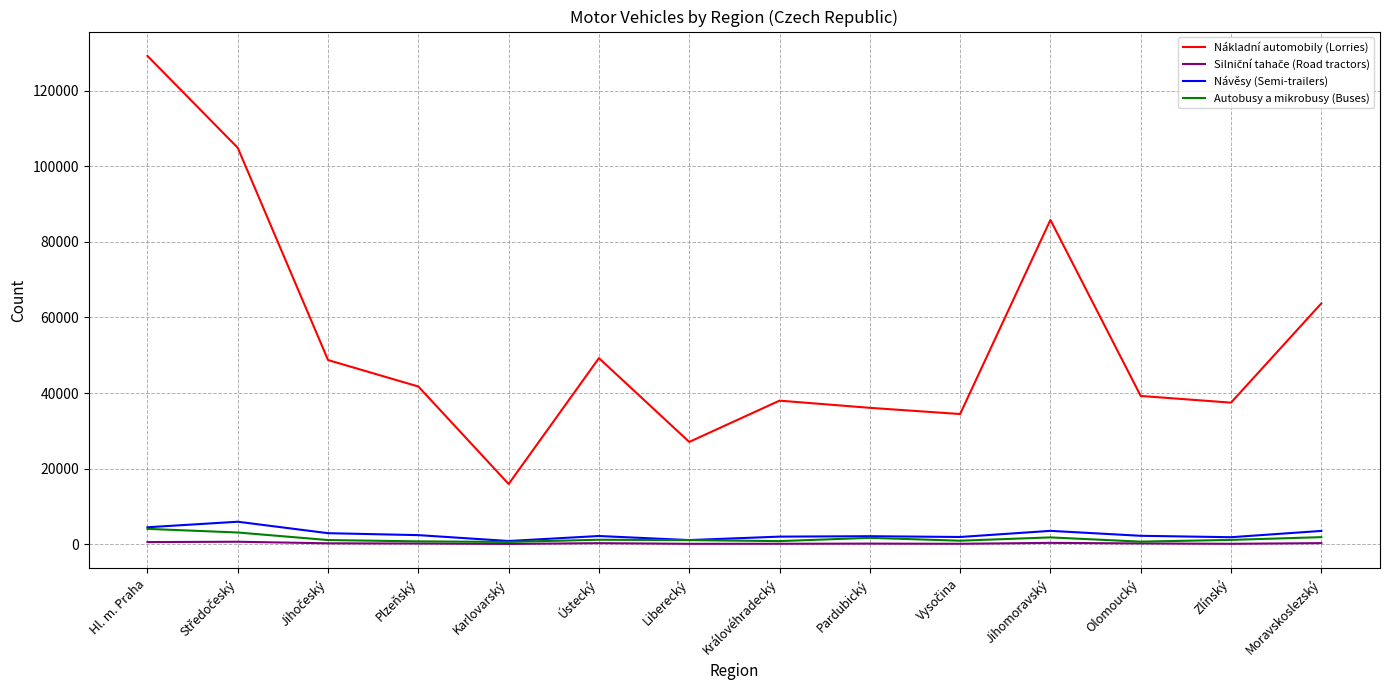

Which series has the widest spread of values?

Nákladní automobily (Lorries)